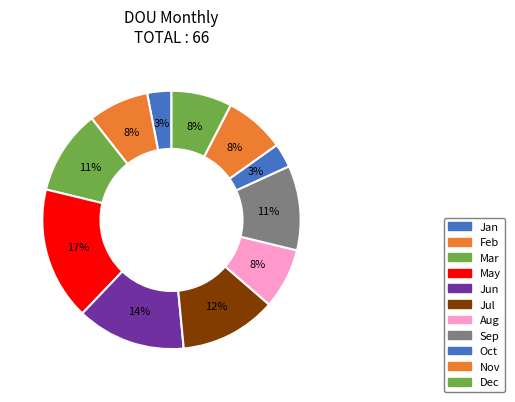

What is the ratio of the value at Mar to the value at Sep?

1.0